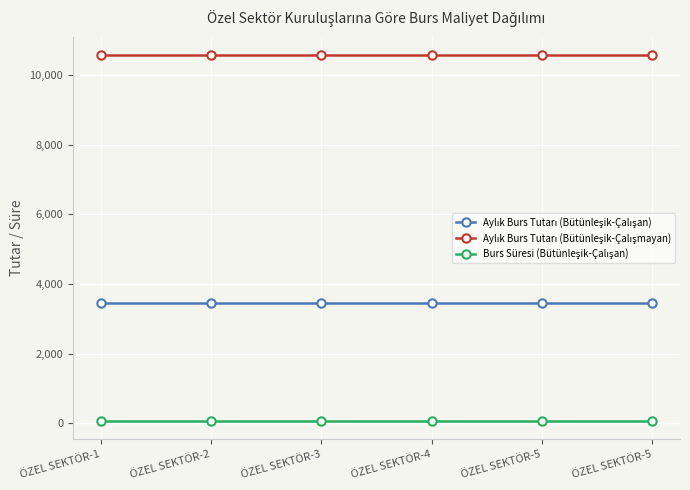

True or false: Aylık Burs Tutarı (Bütünleşik-Çalışan) has more than 2 interior local peaks.

False